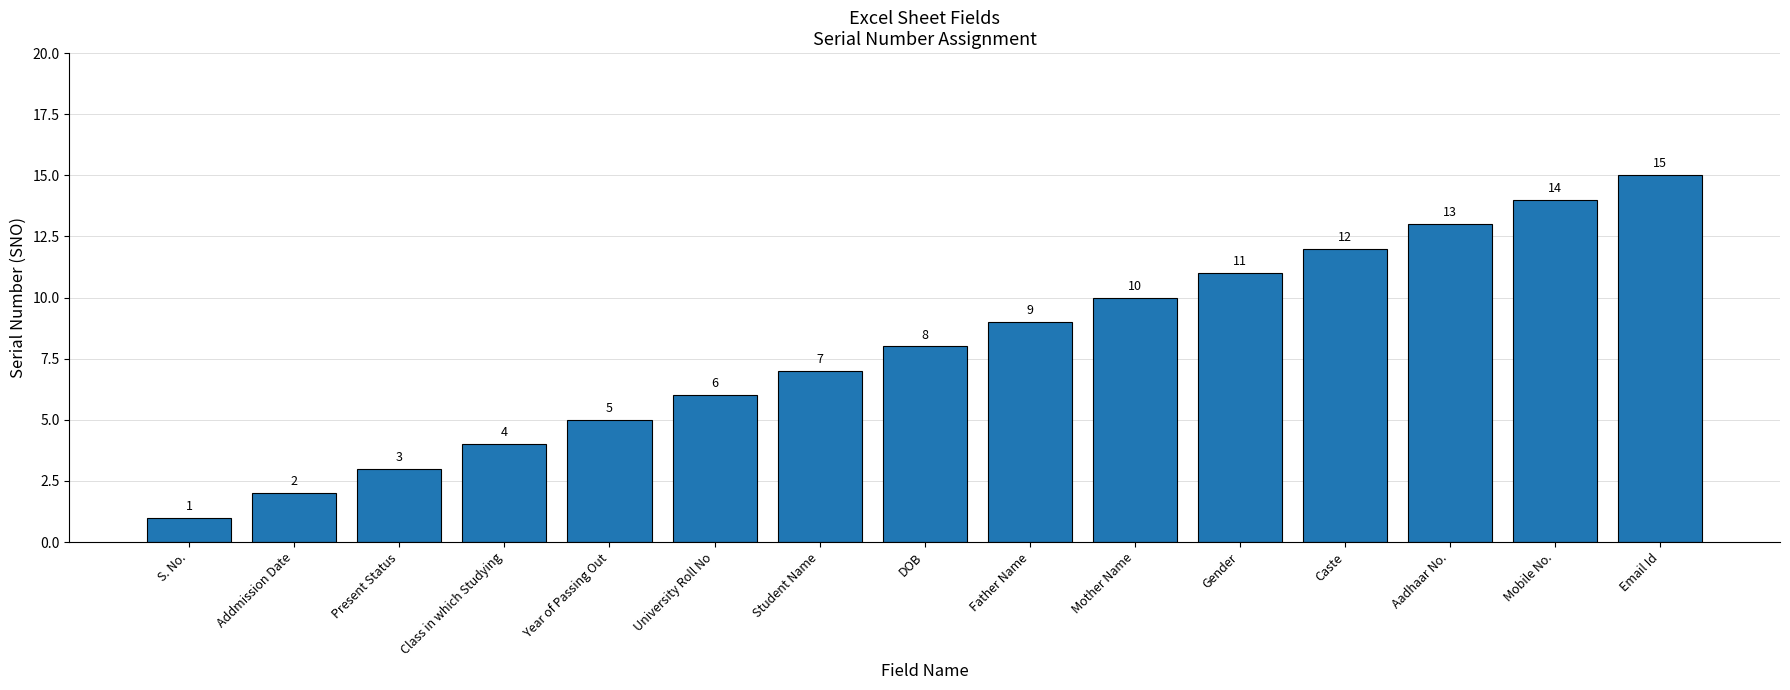

What is the sum of all values?

120